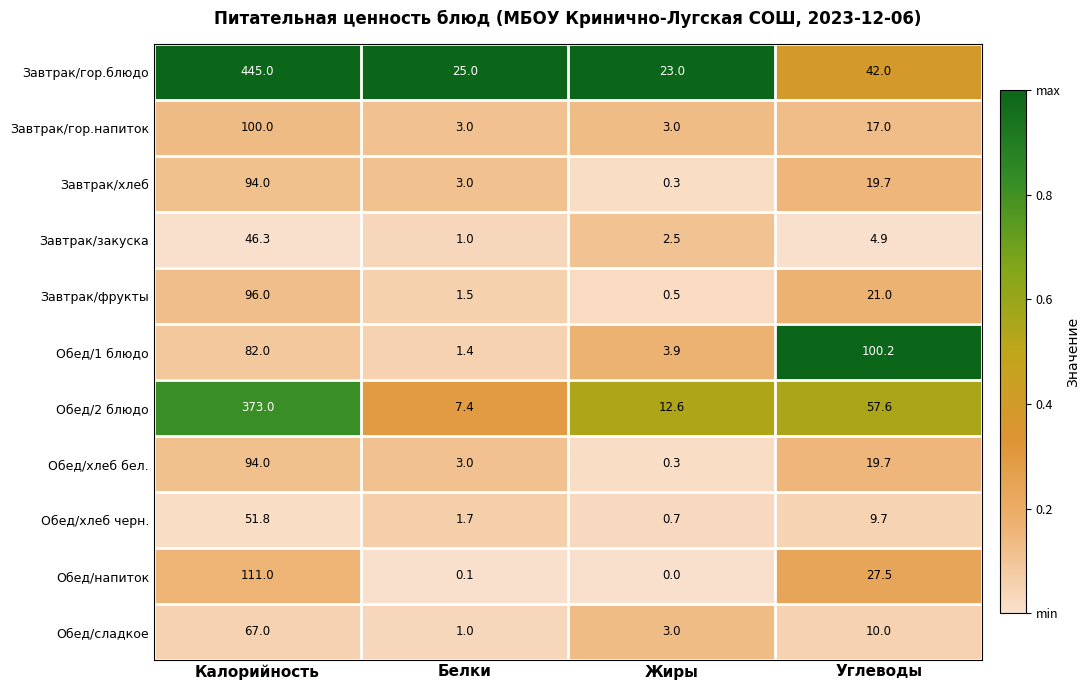

At which category does the chart reach its peak across all series?

Калорийность